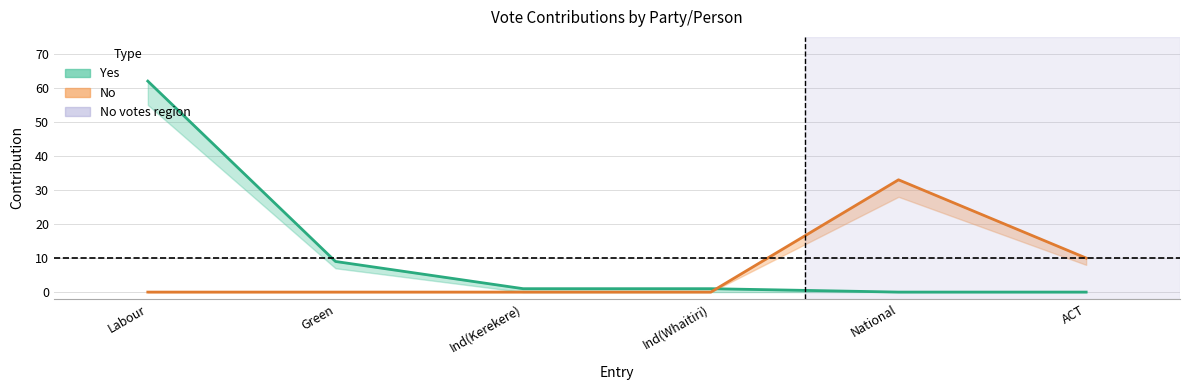

What is the label of the 4th point from the right?

Ind(Kerekere)